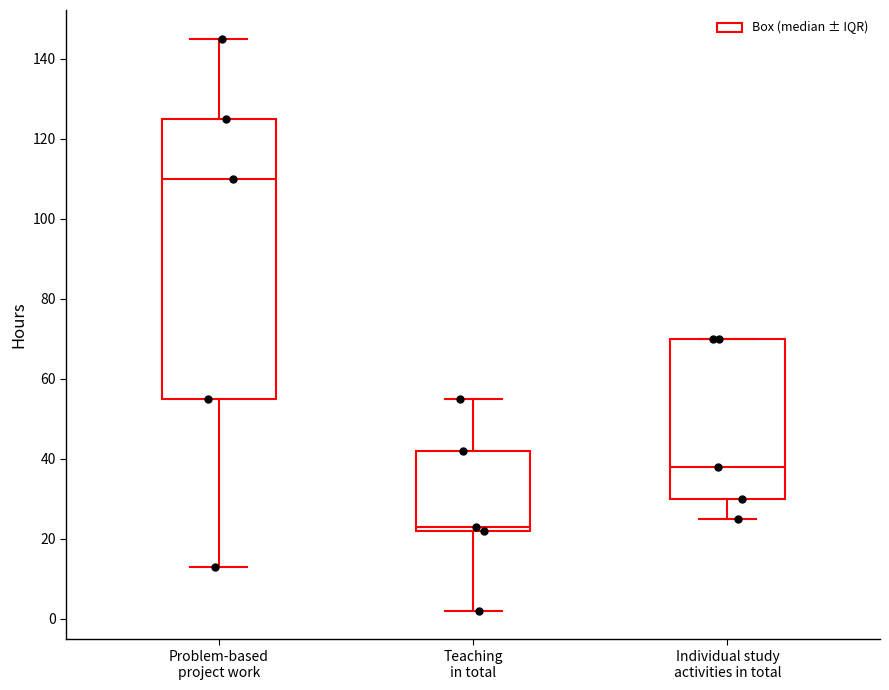

Reading left to right, transcribe this box plot: for each box, give where its median line is, the range the box spans, and where its two whiskers end, as read against the y-axis. The values are not printed on the chart, so give them approximately, as read against the axis.

Problem-based project work: median 110, box 56 to 126, whiskers 14 to 146
Teaching in total: median 24, box 22 to 42, whiskers 2 to 56
Individual study activities in total: median 38, box 30 to 70, whiskers 26 to 70